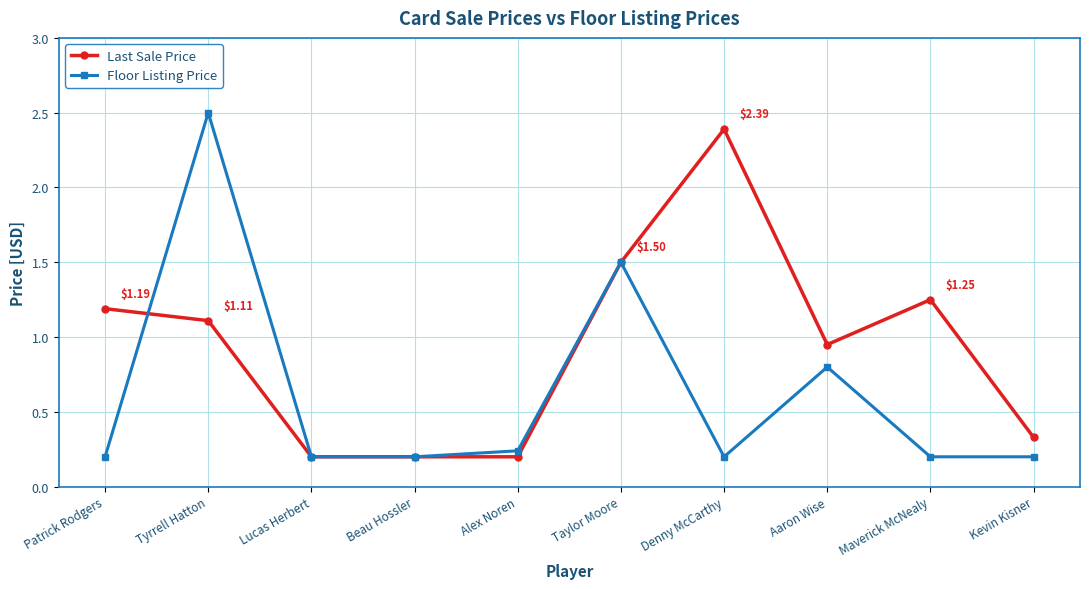

What is the difference between the highest and lowest values at Denny McCarthy?

2.2